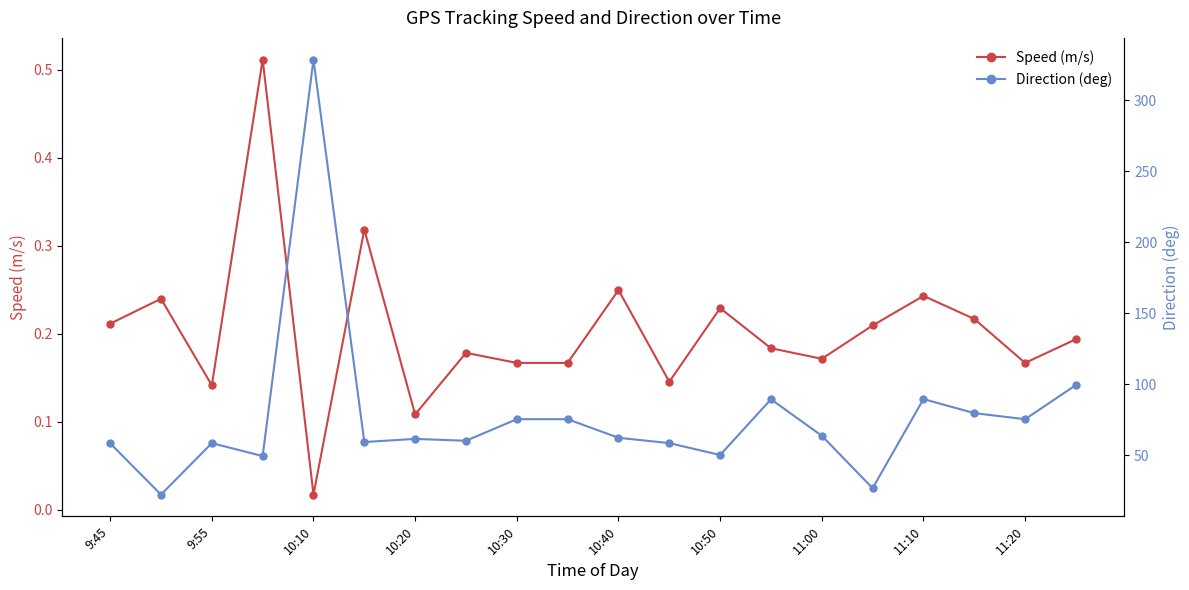

What is the sum of all Speed (m/s) values?

4.1